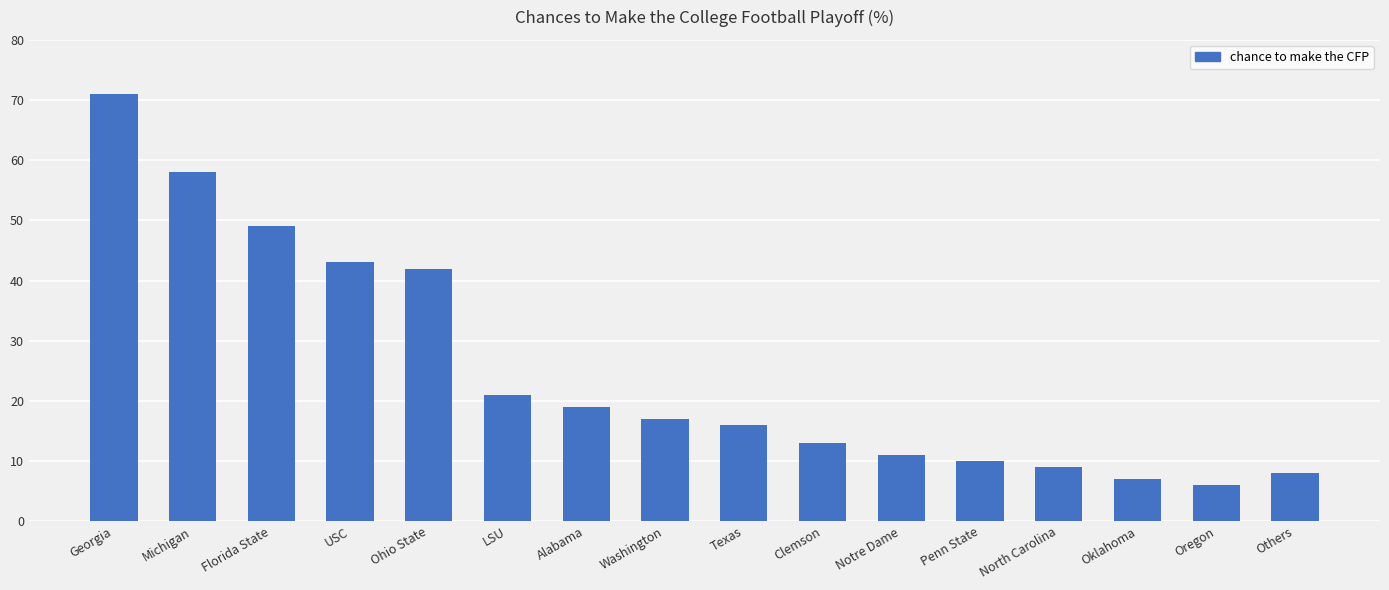

What is the label of the 3rd bar from the right?

Oklahoma